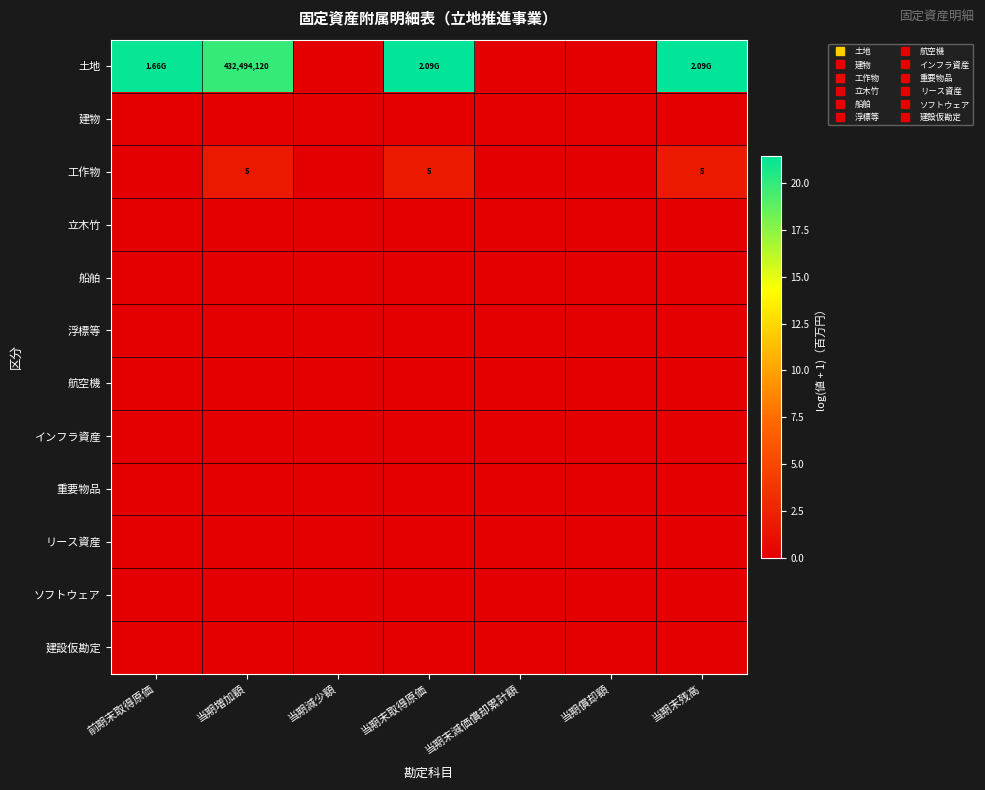

What is the maximum value shown in the chart?

21.5